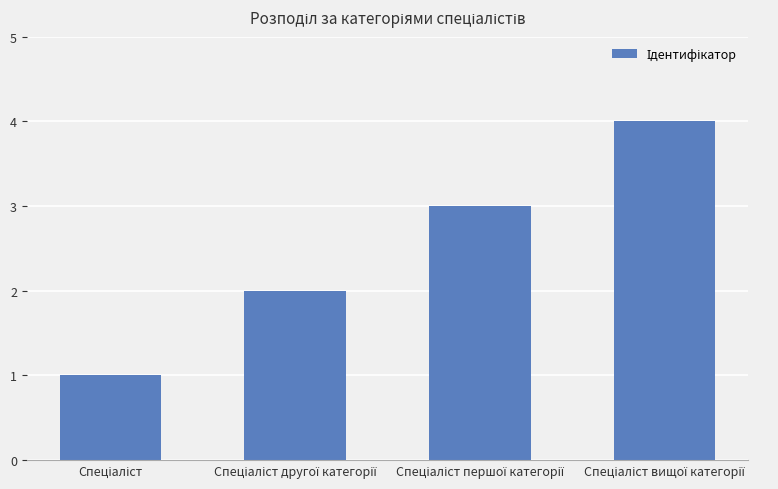

What is the sum of all values?

10